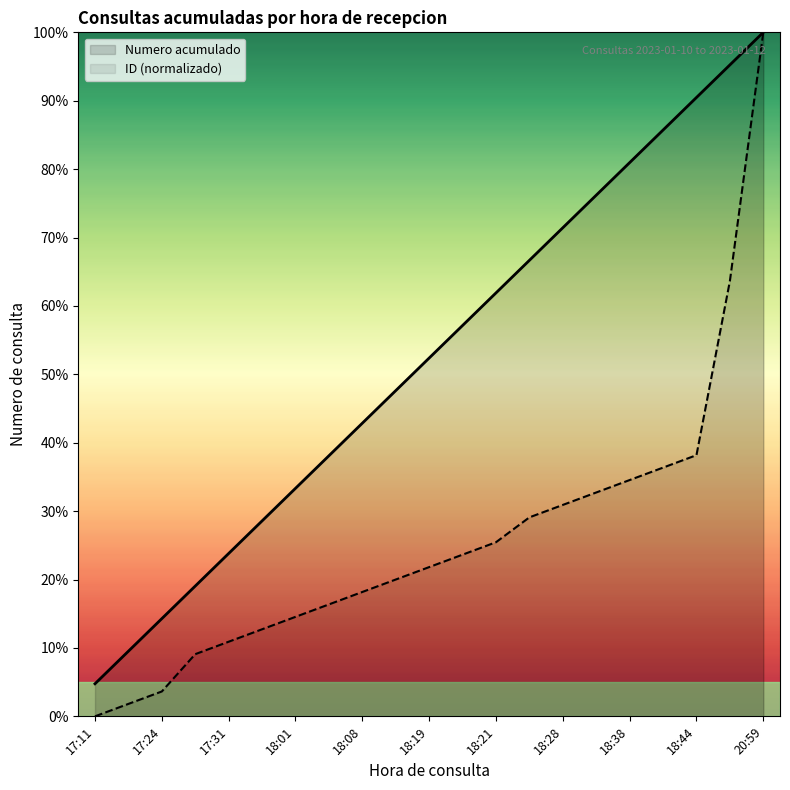

How many data points are less than 52?

10